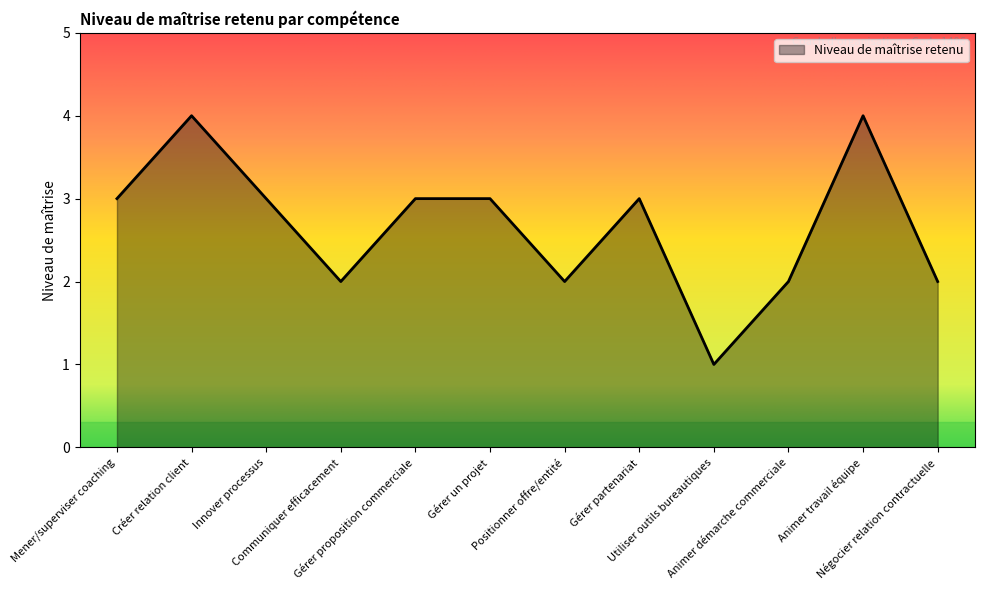

Which label corresponds to the smallest value in the chart?

Utiliser outils bureautiques